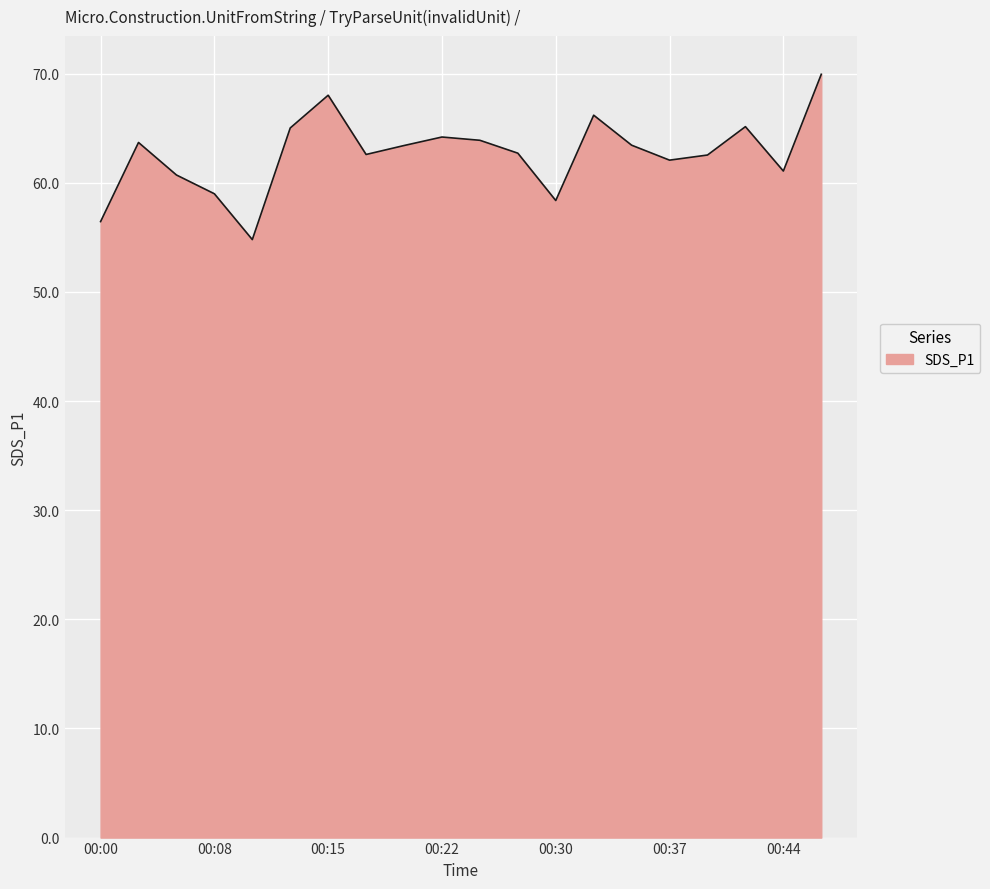

What is the minimum value shown in the chart?

54.8